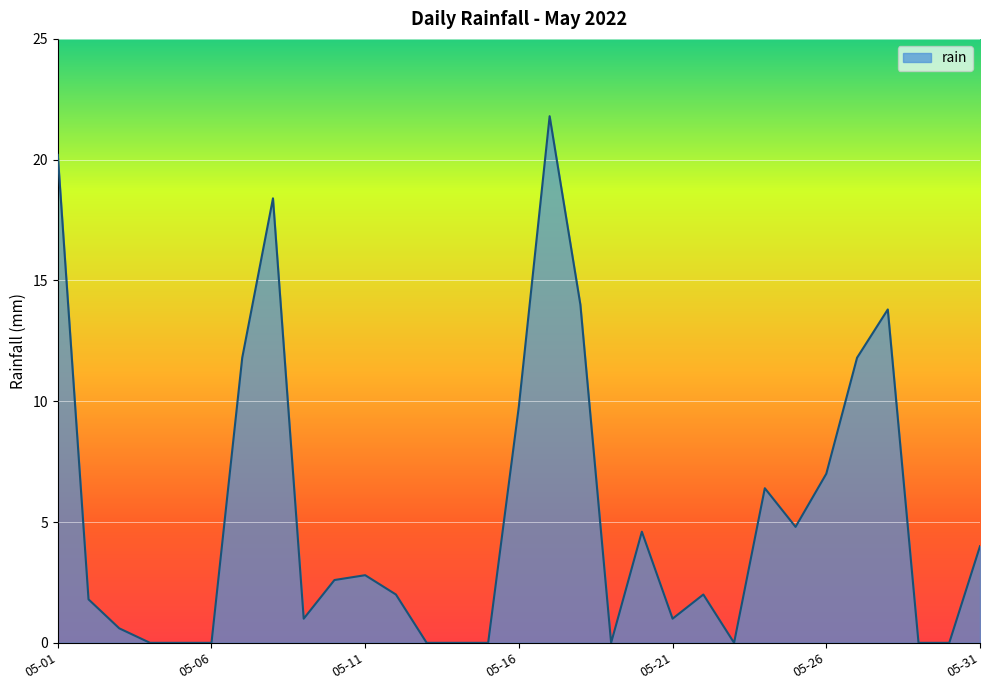

What is the average value?

5.2